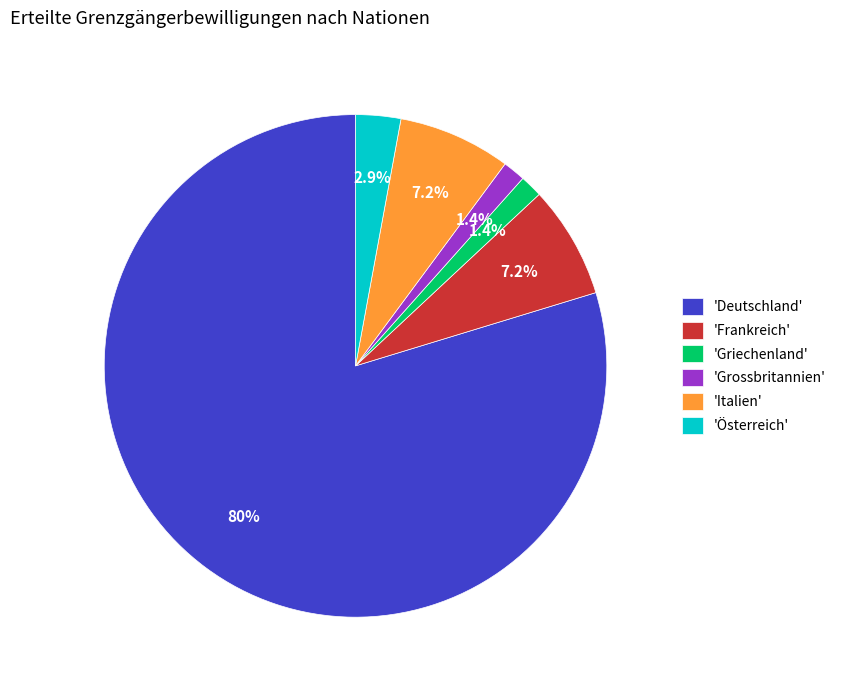

Does any single category account for the majority?

Yes